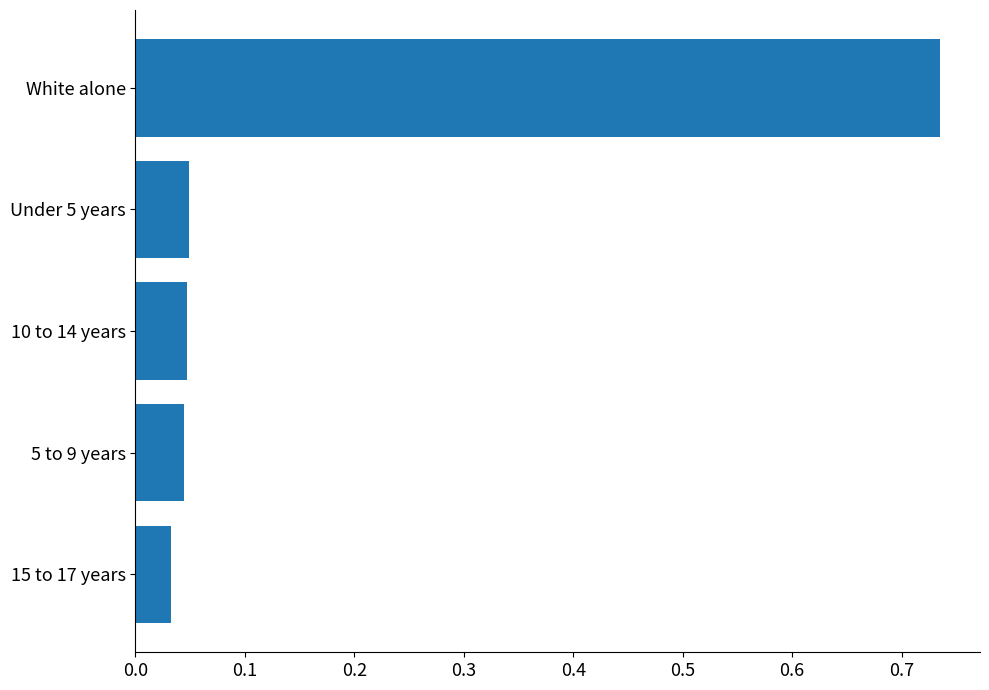

The value at 10 to 14 years is 0.1. True or false?

False